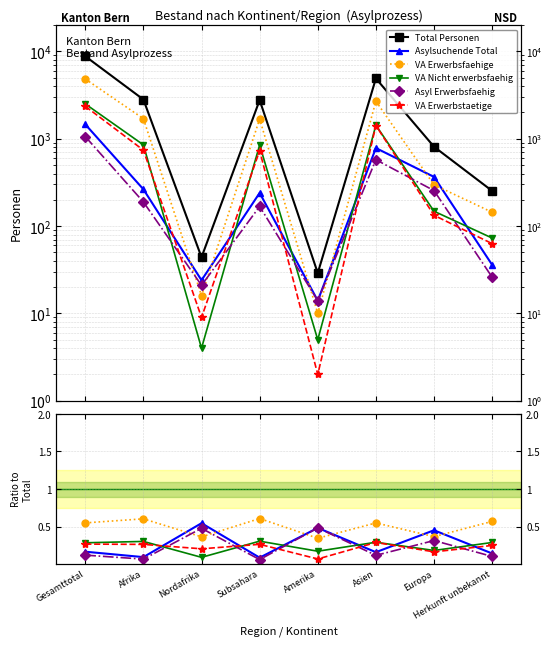

Reading right to left, what are all the values shown in this chart?

Total Personen: Herkunft unbekannt=253.0	Europa=811.0	Asien=4907.0	Amerika=29.0	Subsahara=2771.0	Nordafrika=44.0	Afrika=2815.0	Gesamttotal=8815.0
Asylsuchende Total: Herkunft unbekannt=0.1	Europa=0.5	Asien=0.2	Amerika=0.5	Subsahara=0.1	Nordafrika=0.5	Afrika=0.1	Gesamttotal=0.2
VA Erwerbsfaehige: Herkunft unbekannt=0.6	Europa=0.4	Asien=0.5	Amerika=0.3	Subsahara=0.6	Nordafrika=0.4	Afrika=0.6	Gesamttotal=0.5
VA Nicht erwerbsfaehig: Herkunft unbekannt=0.3	Europa=0.2	Asien=0.3	Amerika=0.2	Subsahara=0.3	Nordafrika=0.1	Afrika=0.3	Gesamttotal=0.3
Asyl Erwerbsfaehig: Herkunft unbekannt=0.1	Europa=0.3	Asien=0.1	Amerika=0.5	Subsahara=0.1	Nordafrika=0.5	Afrika=0.1	Gesamttotal=0.1
VA Erwerbstaetige: Herkunft unbekannt=0.2	Europa=0.2	Asien=0.3	Amerika=0.1	Subsahara=0.3	Nordafrika=0.2	Afrika=0.3	Gesamttotal=0.3